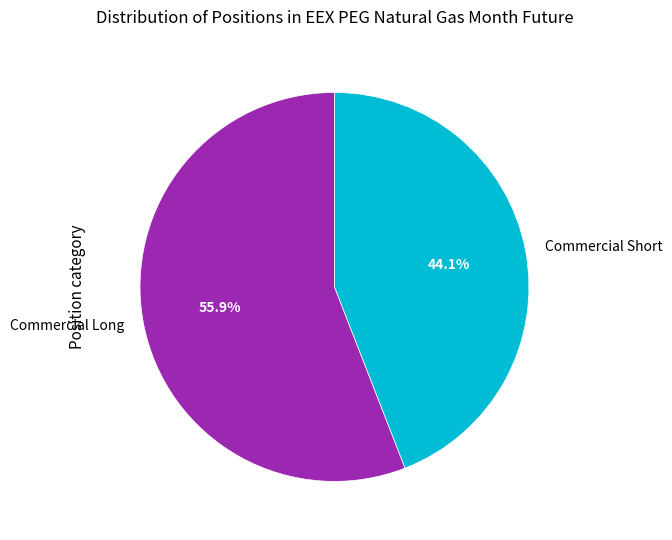

What is the smallest slice in the pie chart?

Commercial Short